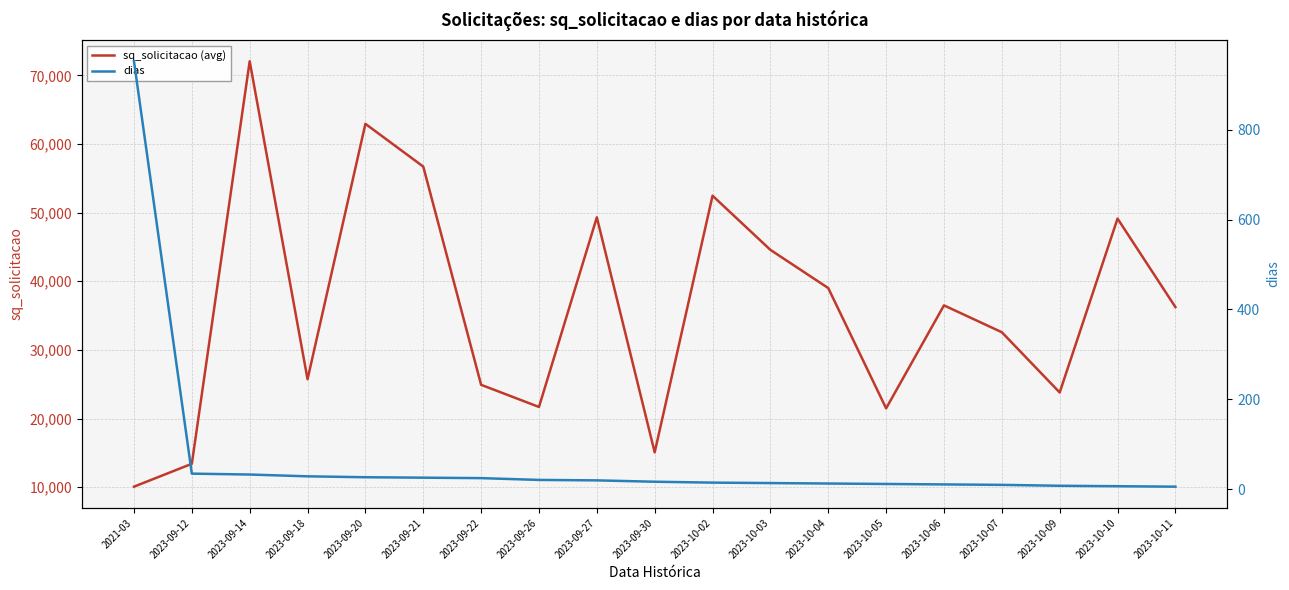

Rank the series by their average value, from highest to lowest.

sq_solicitacao (avg), dias